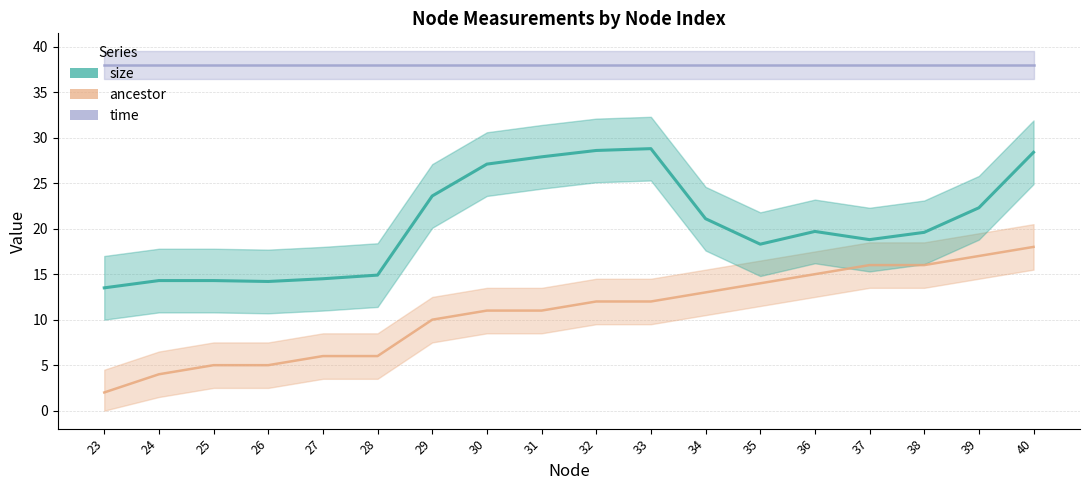

The value of ancestor at 30 is 2.5. True or false?

False